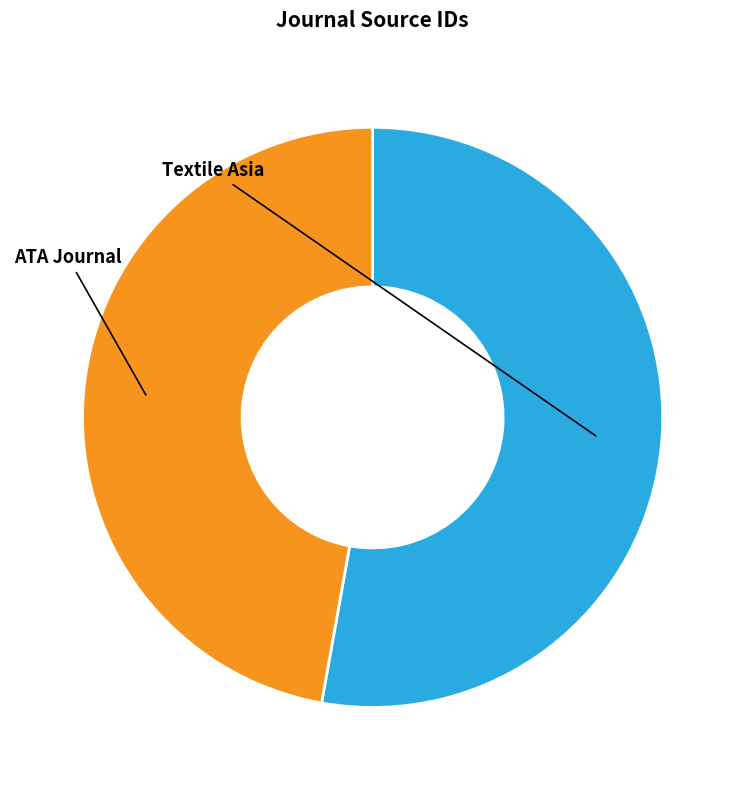

Between ATA Journal and Textile Asia, which is larger?

Textile Asia